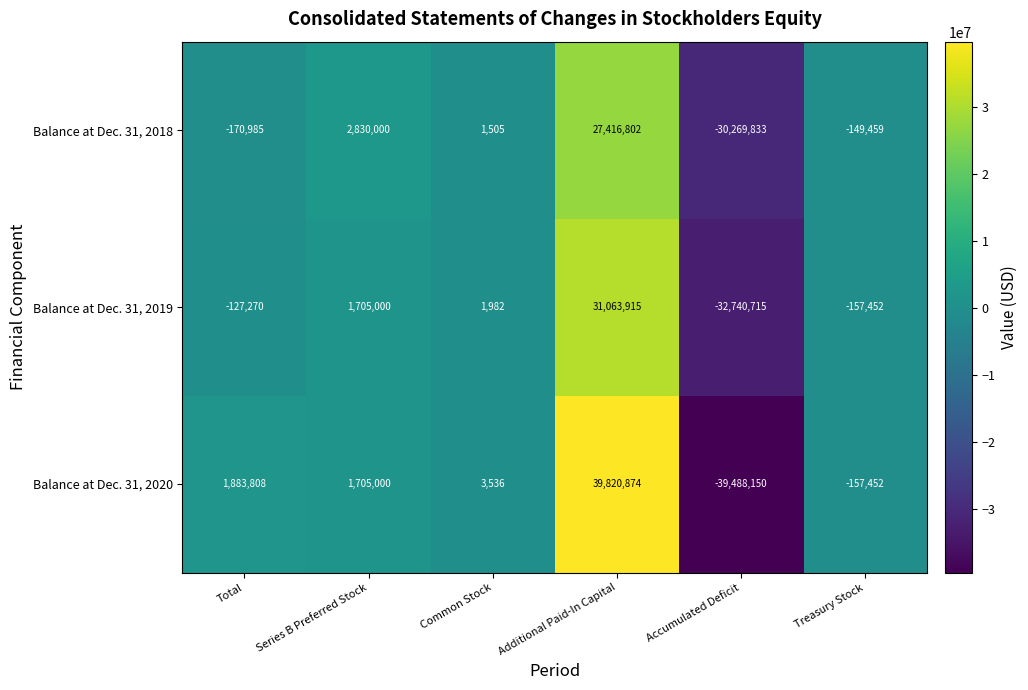

List the series in order of their peak value, highest first.

Balance at Dec. 31, 2020, Balance at Dec. 31, 2019, Balance at Dec. 31, 2018